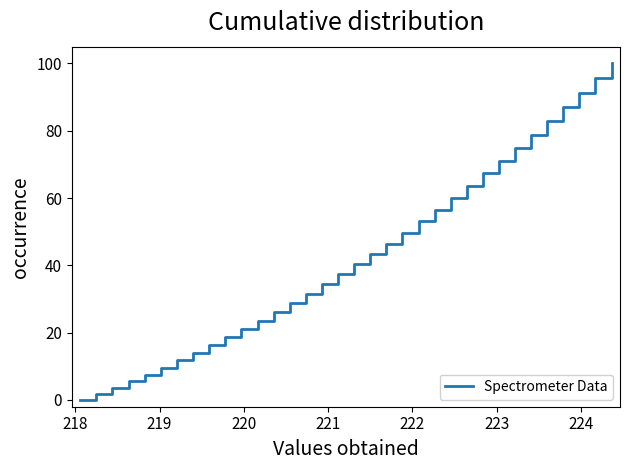

Reading left to right, list all the values displayed in this chart.

0.0	1.8	3.6	5.6	7.6	9.6	11.8	14.0	16.3	18.6	21.1	23.5	26.2	28.9	31.6	34.4	37.4	40.5	43.5	46.4	49.7	53.1	56.4	60.0	63.6	67.3	71.0	74.8	78.8	82.9	87.0	91.3	95.6	100.0